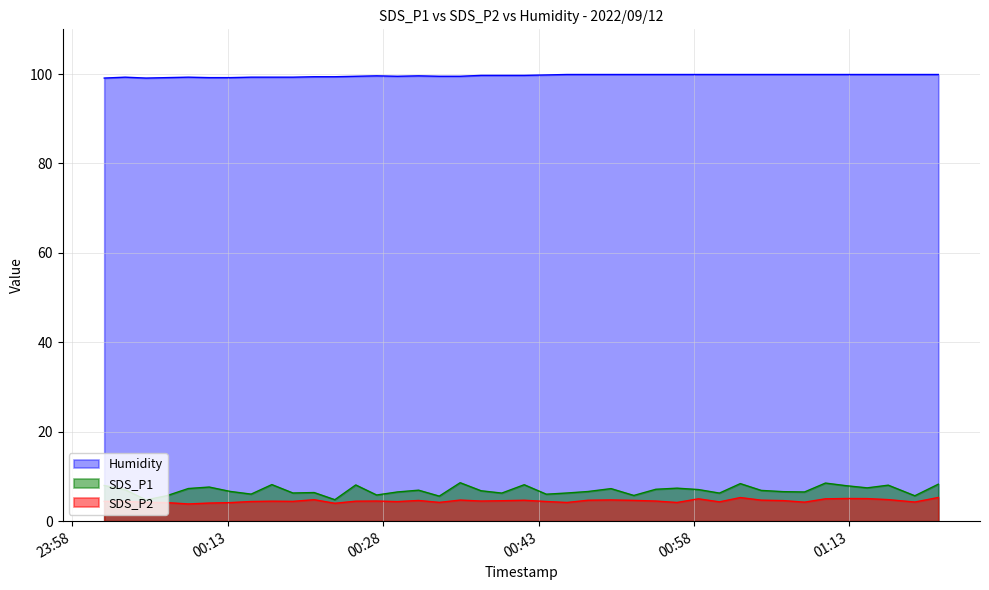

Reading left to right, extract all data points from this chart.

SDS_P1: 8.0	7.0	4.8	5.7	7.3	7.6	6.7	6.0	8.2	6.3	6.4	4.8	8.1	5.8	6.5	6.9	5.6	8.6	6.8	6.3	8.2	6.0	6.3	6.6	7.3	5.8	7.1	7.4	7.1	6.3	8.4	6.9	6.6	6.5	8.5	7.9	7.5	8.1	5.7	8.3
SDS_P2: 4.4	4.4	4.2	4.2	3.9	4.0	4.2	4.4	4.5	4.4	4.8	4.0	4.5	4.5	4.4	4.6	4.2	4.7	4.5	4.6	4.7	4.4	4.2	4.7	4.8	4.7	4.5	4.2	5.0	4.3	5.3	4.7	4.6	4.2	5.0	5.1	5.0	4.8	4.3	5.3
Humidity: 99.1	99.3	99.1	99.2	99.3	99.2	99.2	99.3	99.3	99.3	99.4	99.4	99.5	99.6	99.5	99.6	99.5	99.5	99.7	99.7	99.7	99.8	99.9	99.9	99.9	99.9	99.9	99.9	99.9	99.9	99.9	99.9	99.9	99.9	99.9	99.9	99.9	99.9	99.9	99.9